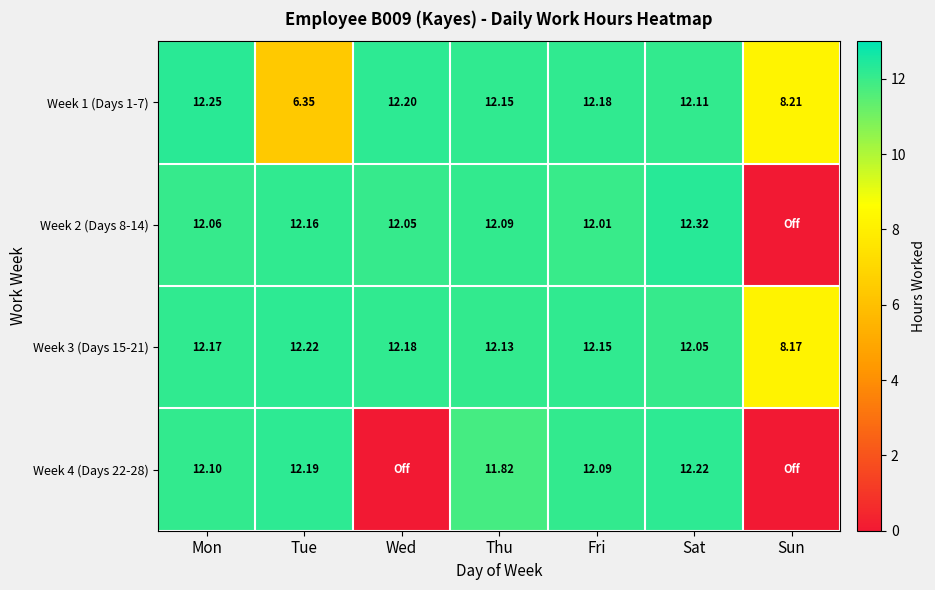

What is the lowest value of the Week 3 (Days 15-21) series?

8.2